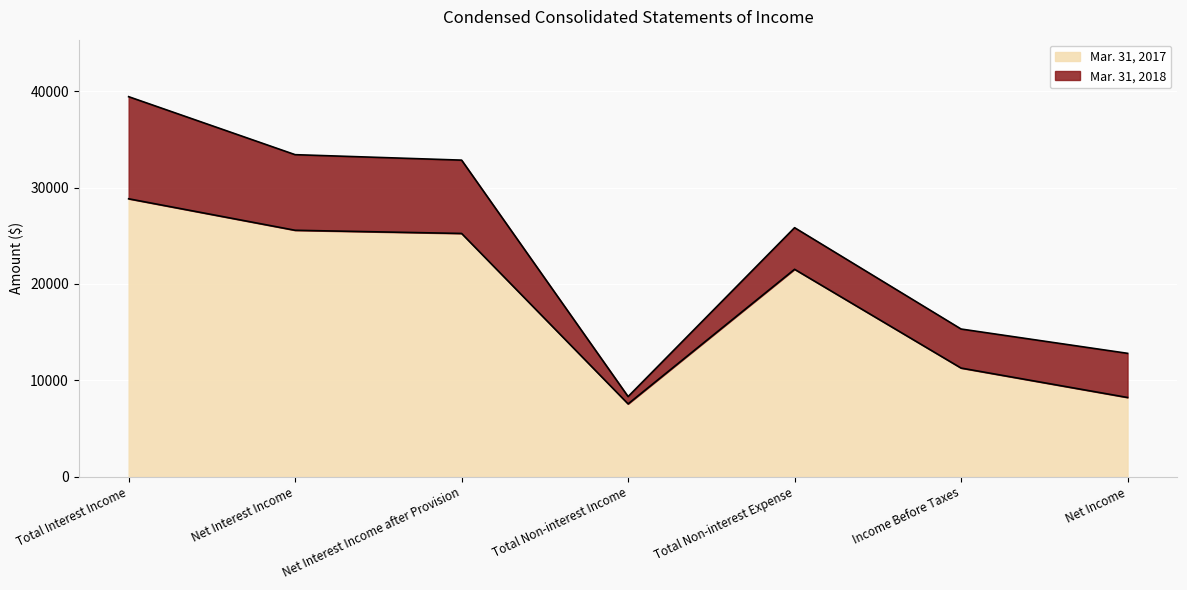

What is the label of the 3rd point from the left?

Net Interest Income after Provision